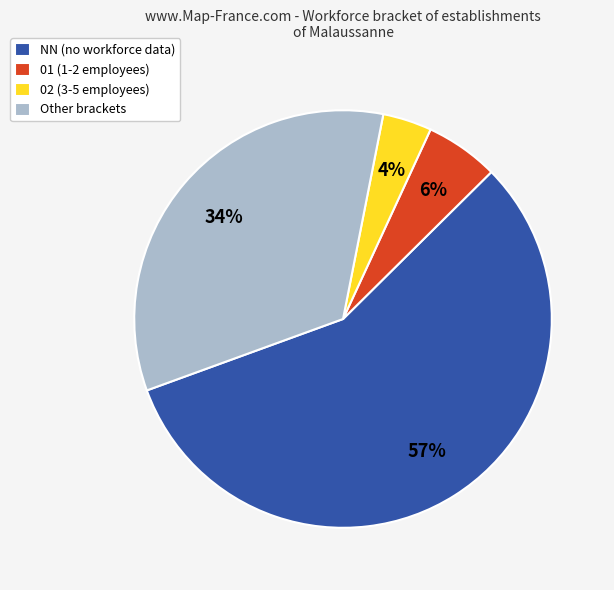

To the nearest percent, what is the difference between the 01 (1-2 employees) and Other brackets slice percentages?

28%